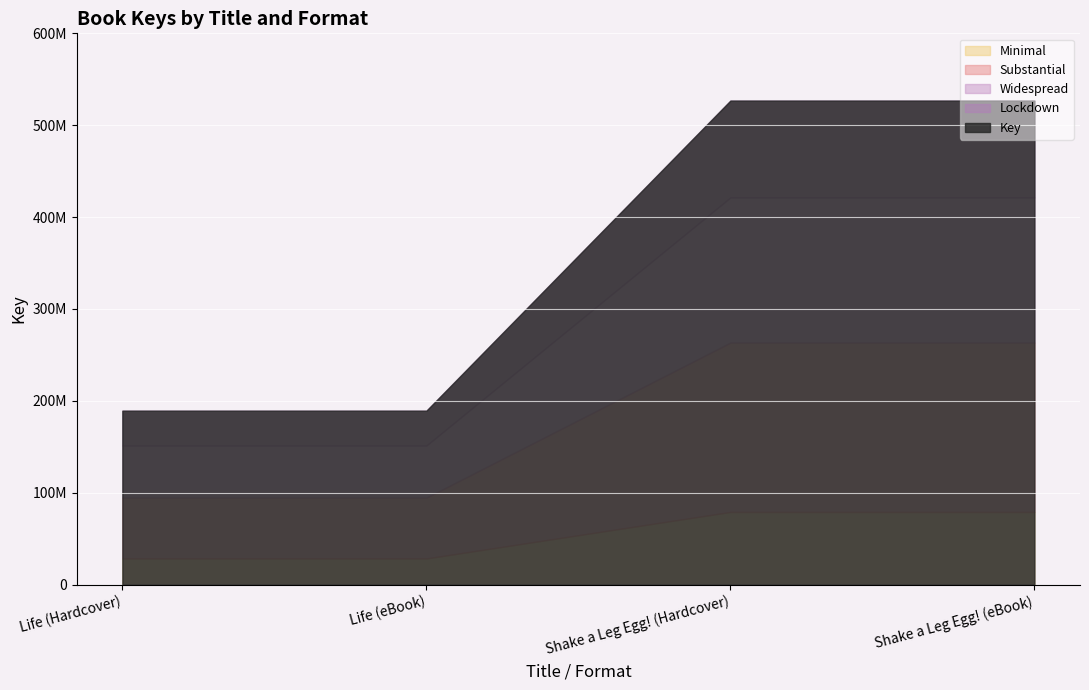

What is the value of the 1st point from the left?

189262416